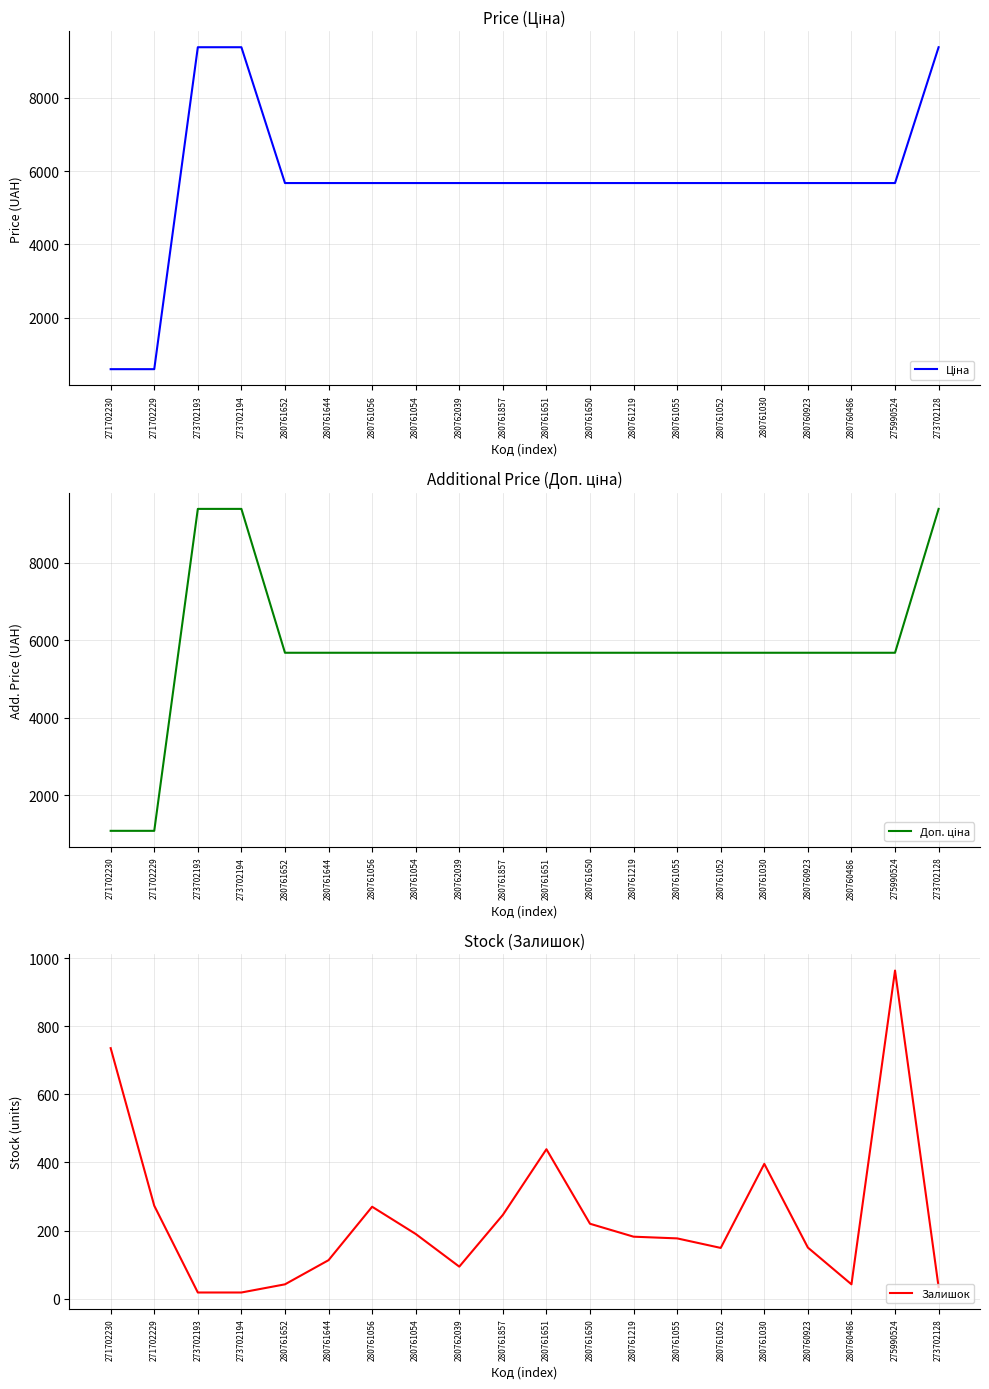

What are all the series names shown in the legend?

Ціна, Доп. ціна, Залишок